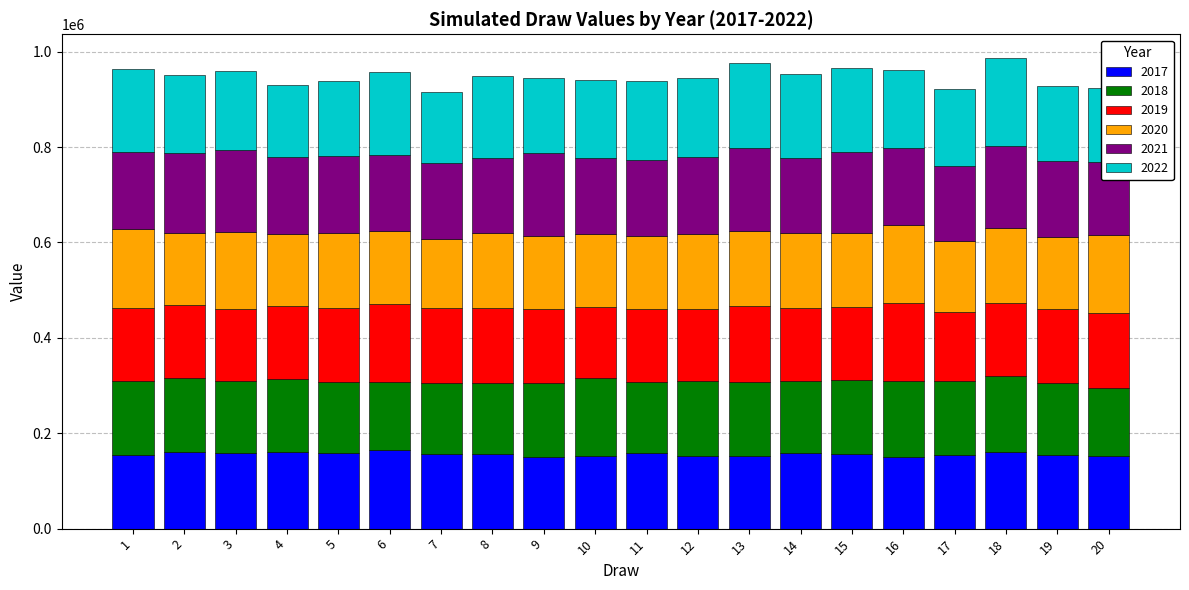

Between 11 and 18, which series saw the biggest shift?

2022